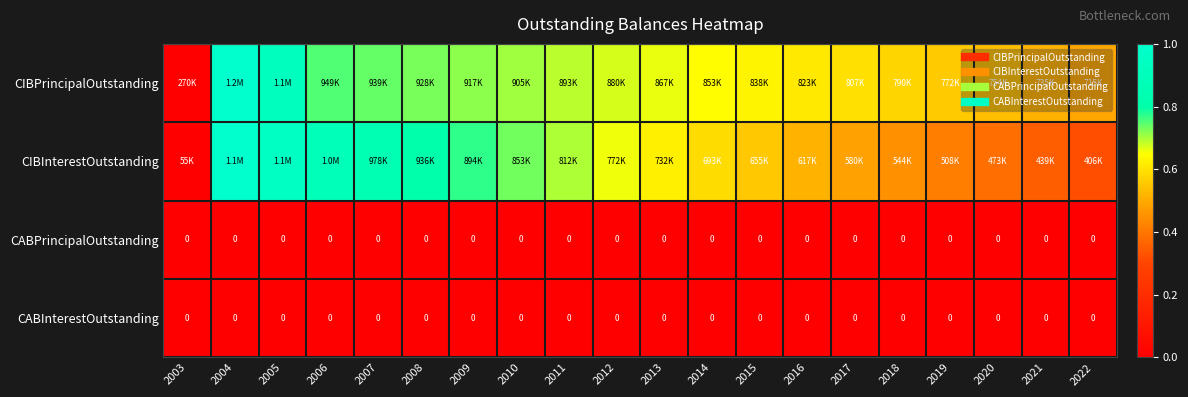

Which series has the largest total across all categories?

CIBPrincipalOutstanding